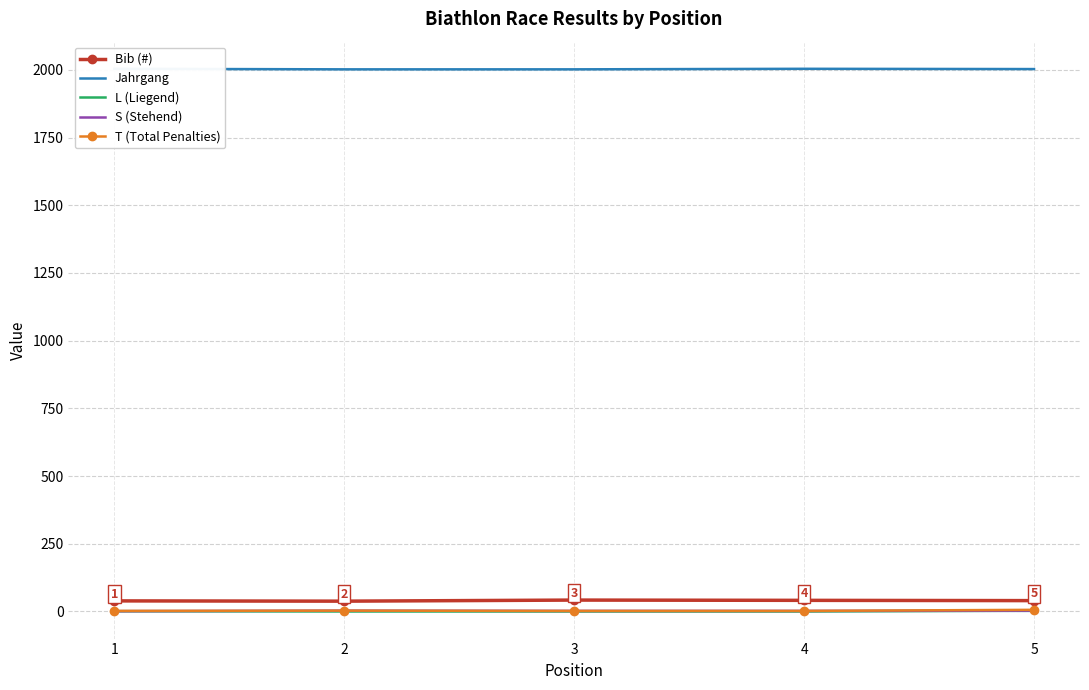

True or false: L (Liegend) has a value of 1 at 1.

True